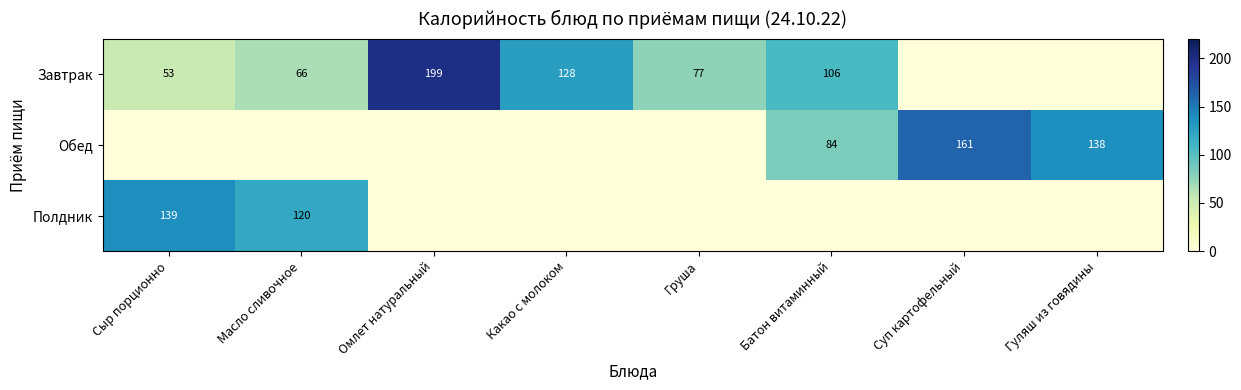

Which category has the lowest value across all series?

Суп картофельный